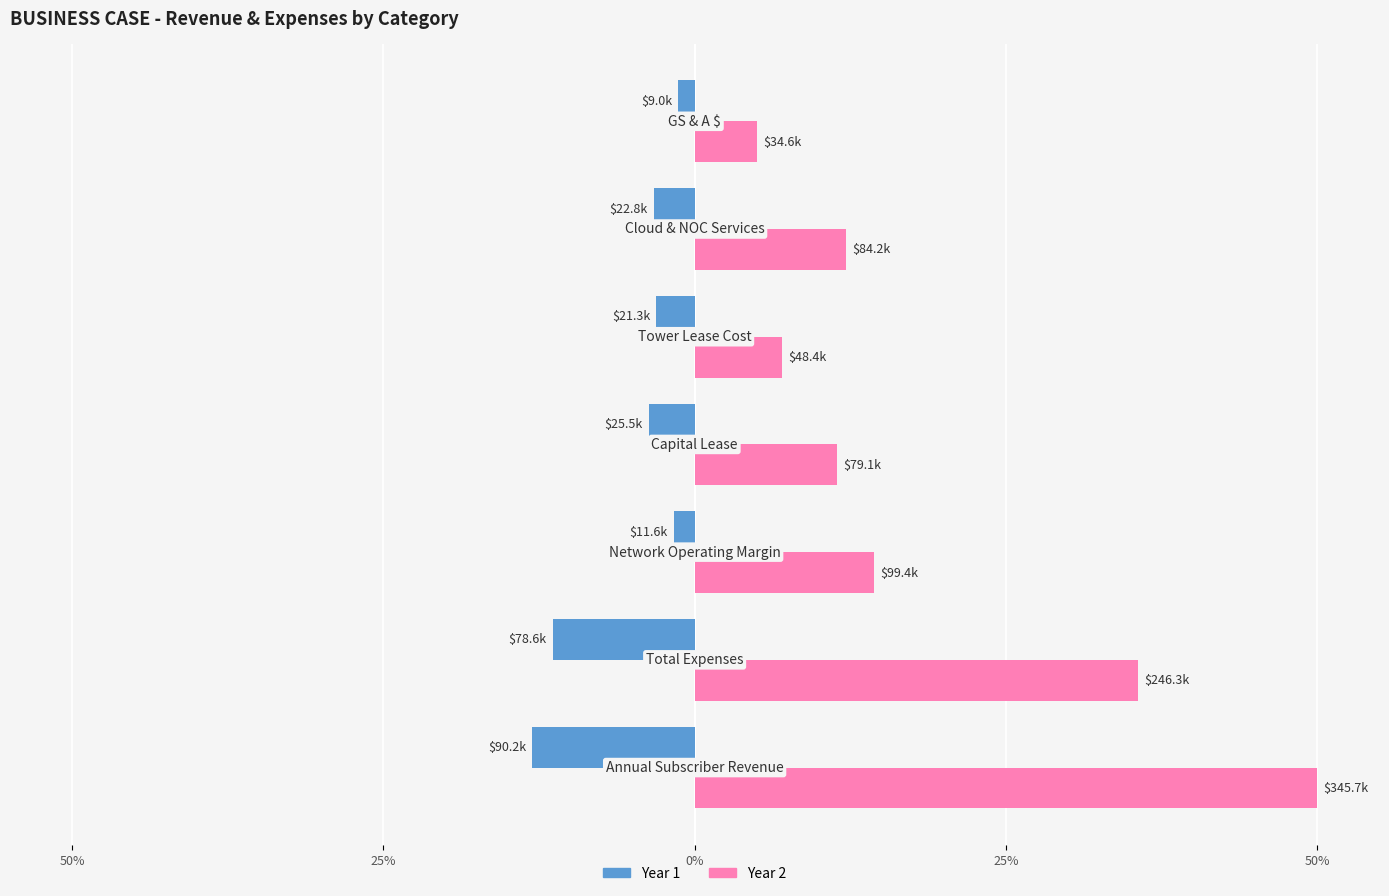

Rank the series by their average value, from highest to lowest.

Year 2, Year 1